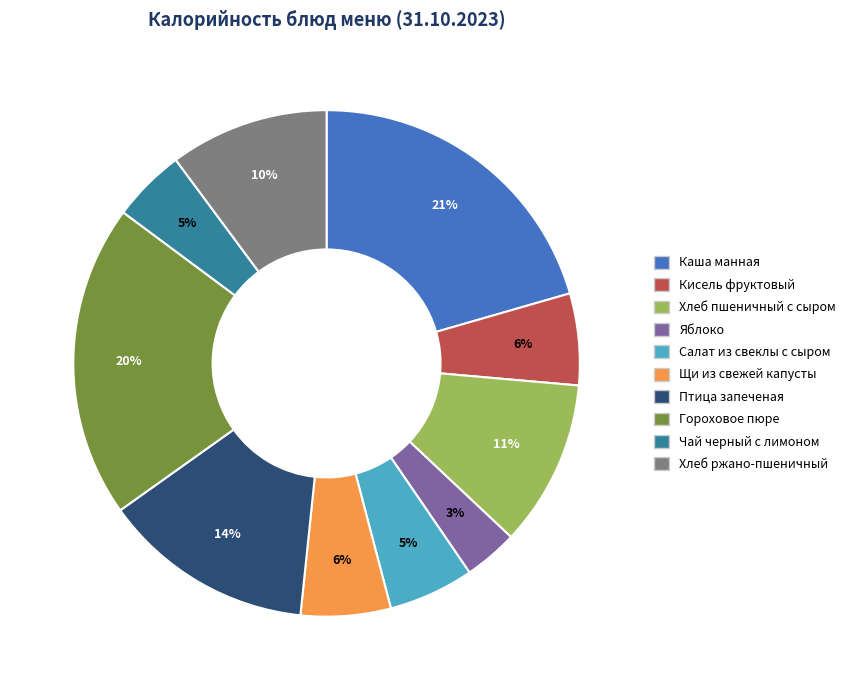

Does any single category account for the majority?

No